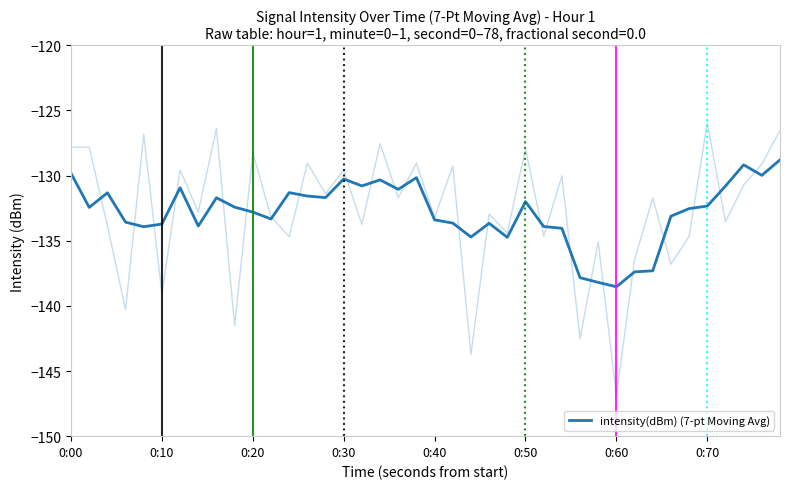

What is the minimum value shown in the chart?

-138.5